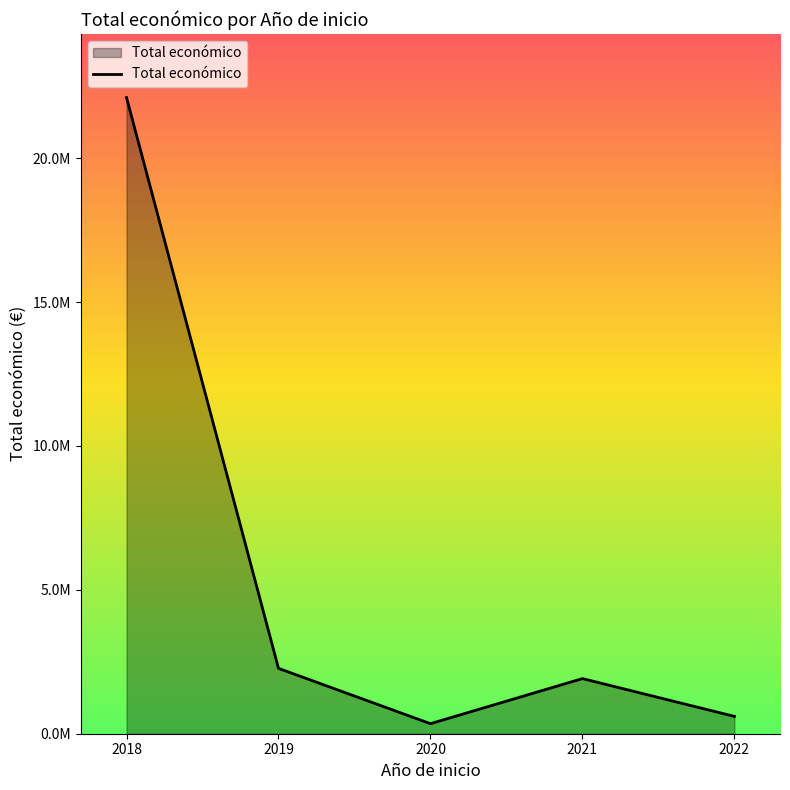

At which label is the value closest to 11225931?

2019